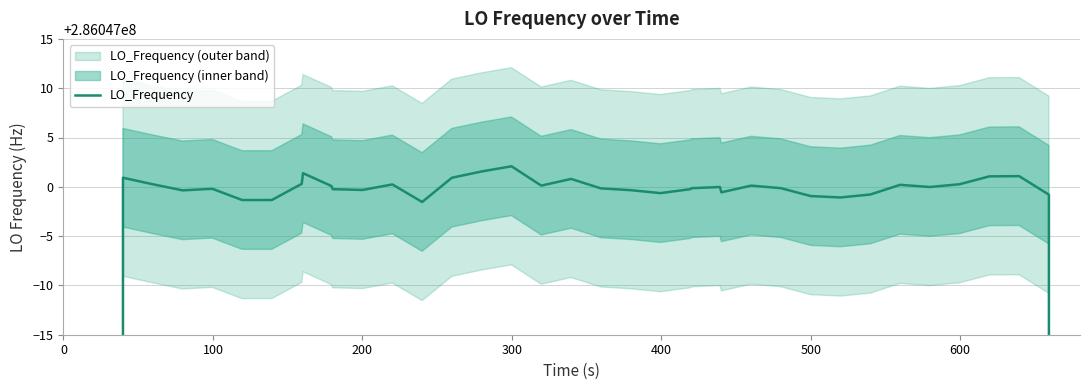

What is the greatest value displayed?

286047002.1